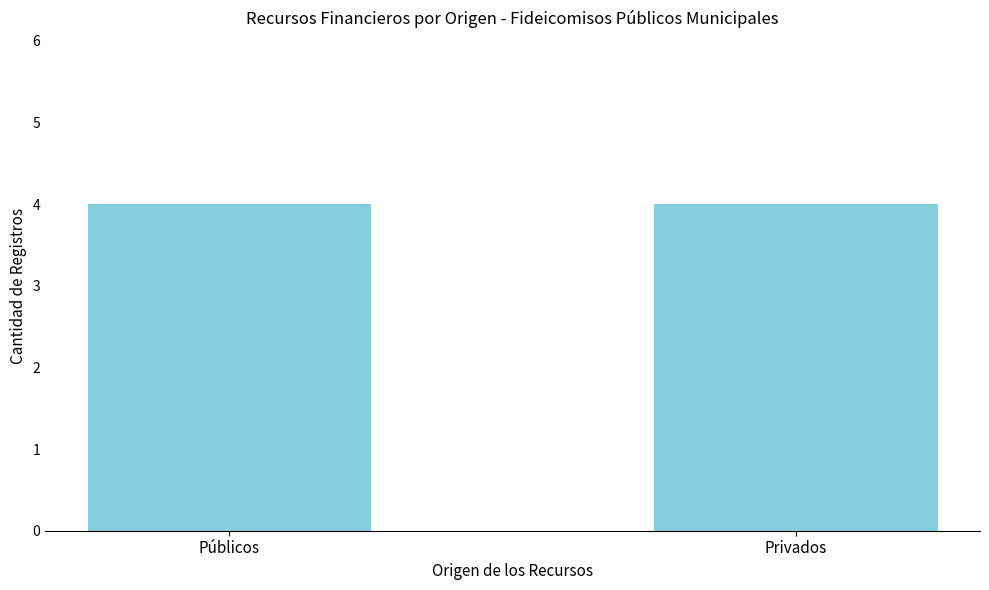

Are the bars grouped side by side (vs. stacked)?

No